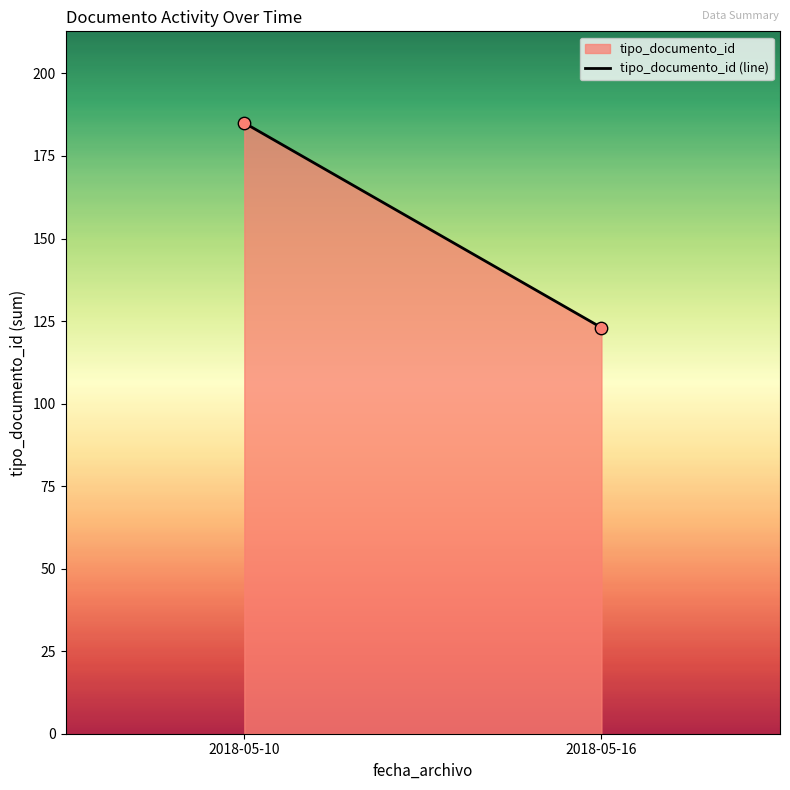

What is the range of Y values (max minus min)?

62